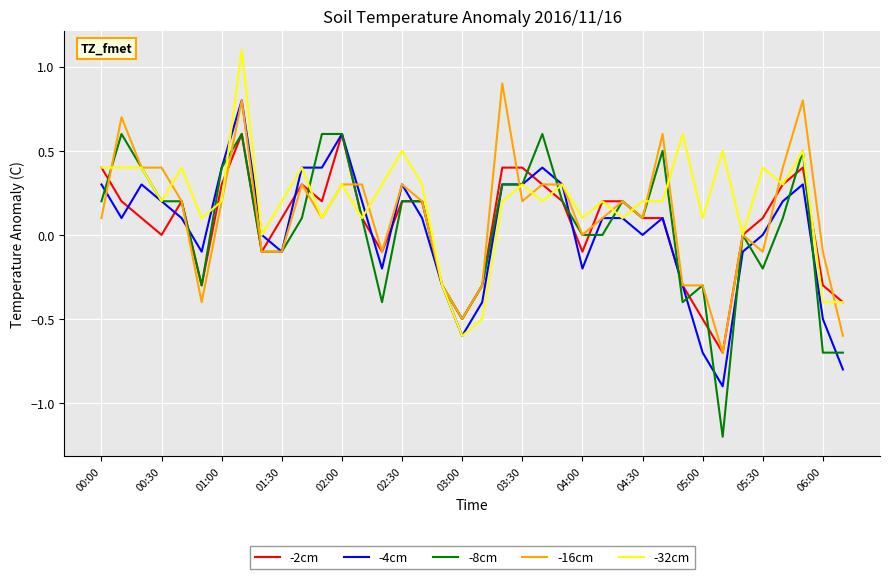

What is the lowest value of the -16cm series?

-0.7